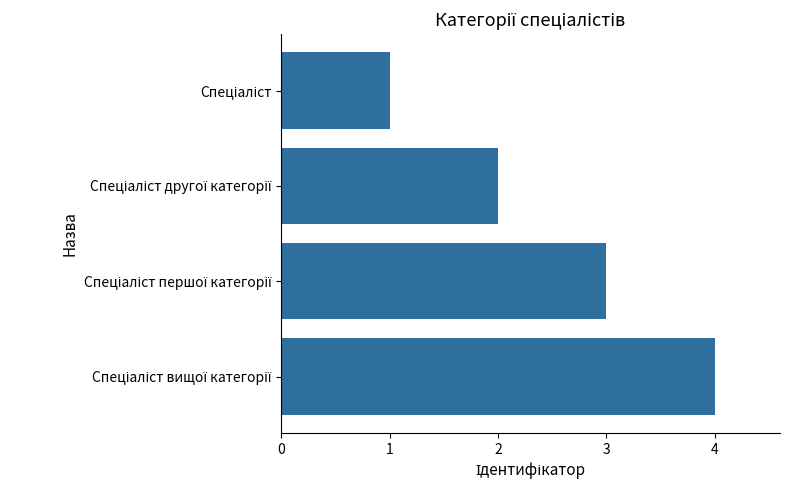

What is the sum of all values?

10